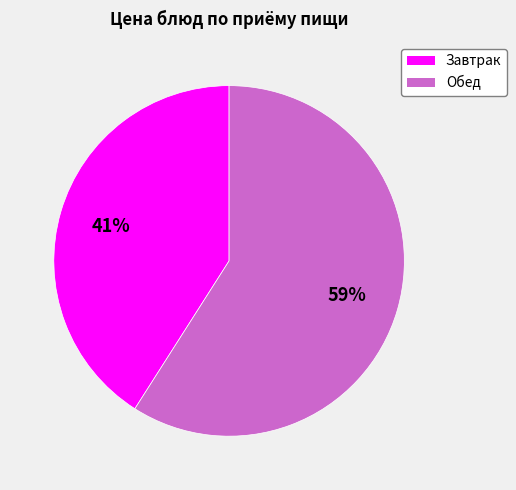

Is there a majority slice in this chart?

Yes